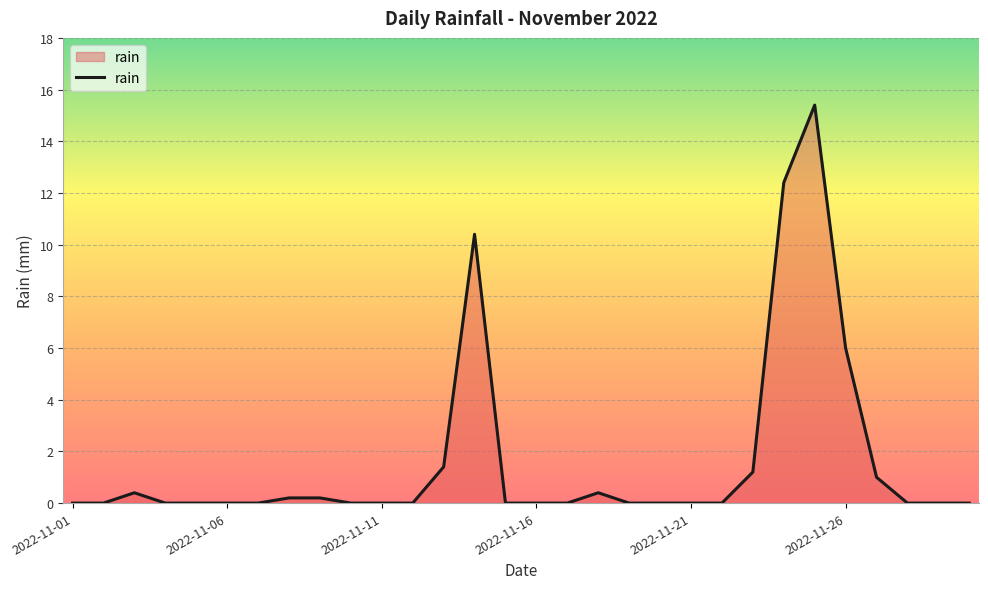

What is the greatest value displayed?

15.4